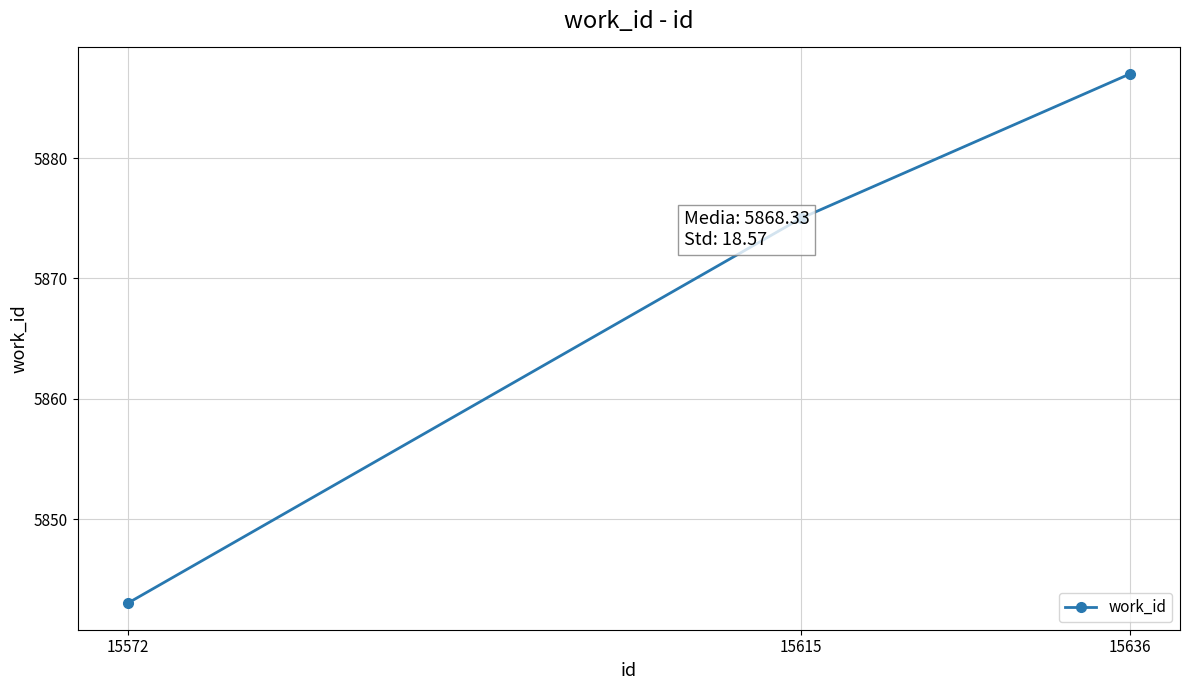

Which category has the highest value across all series?

15636